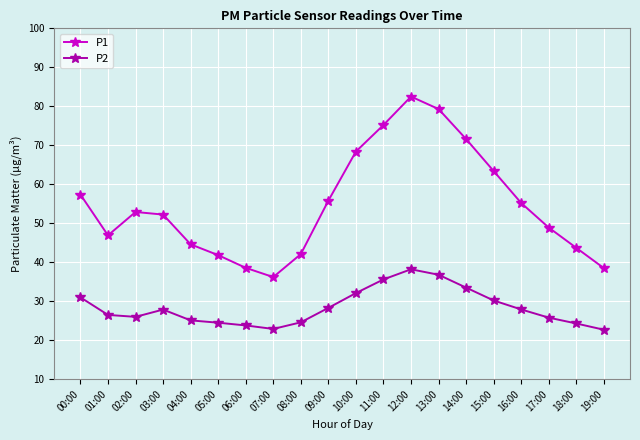

Where is P1 nearest to the value 59?

00:00